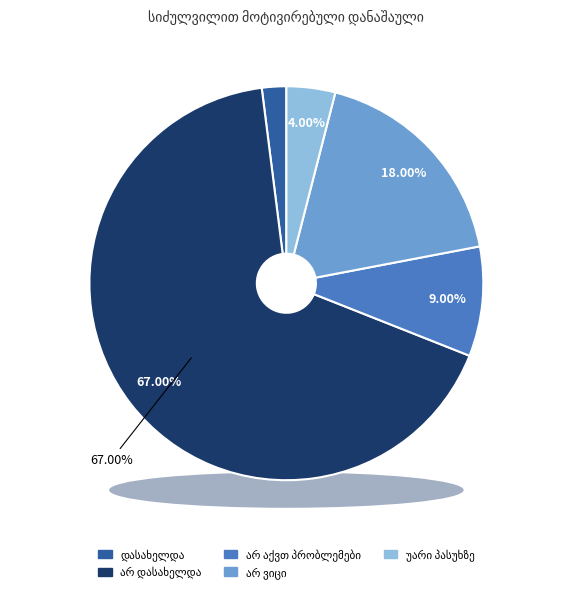

What is the change in value from დასახელდა to არ დასახელდა?

+65